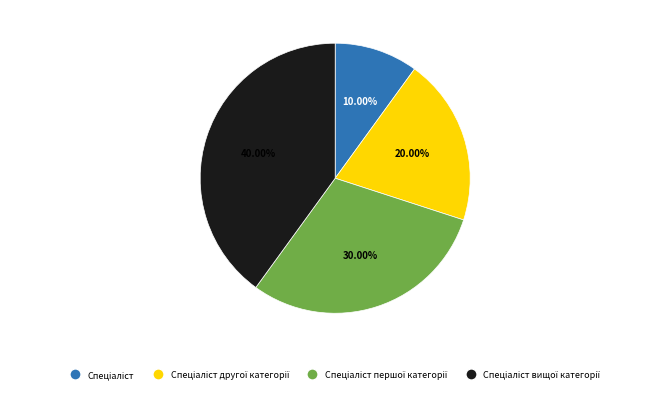

Does any single category account for the majority?

No